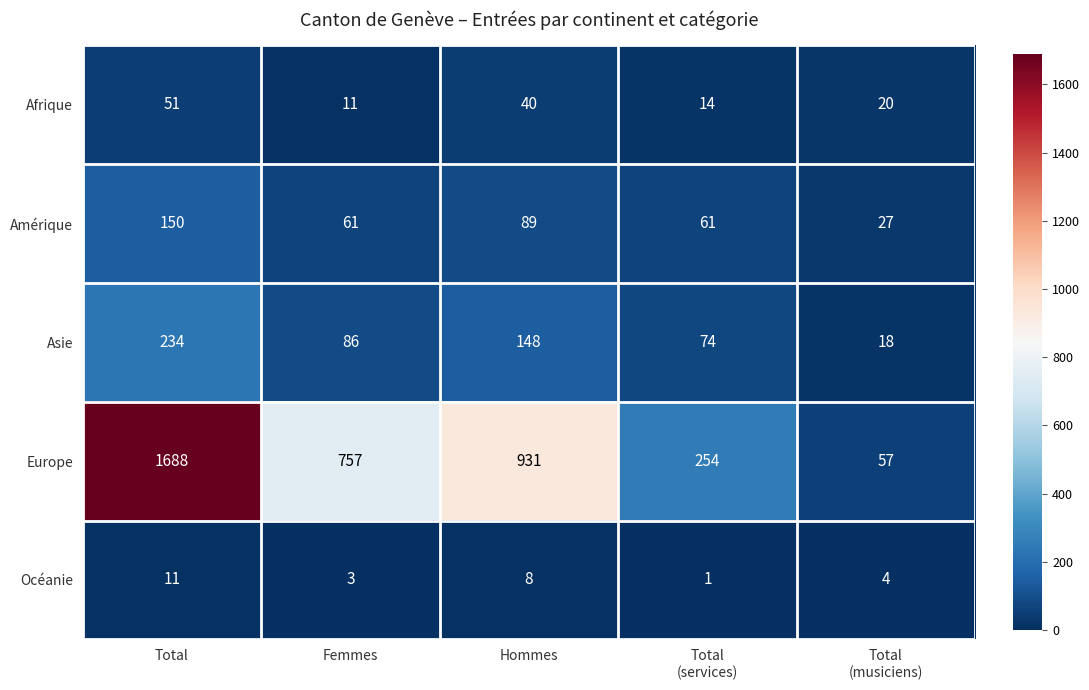

How many Amérique values are between 61 and 89?

3